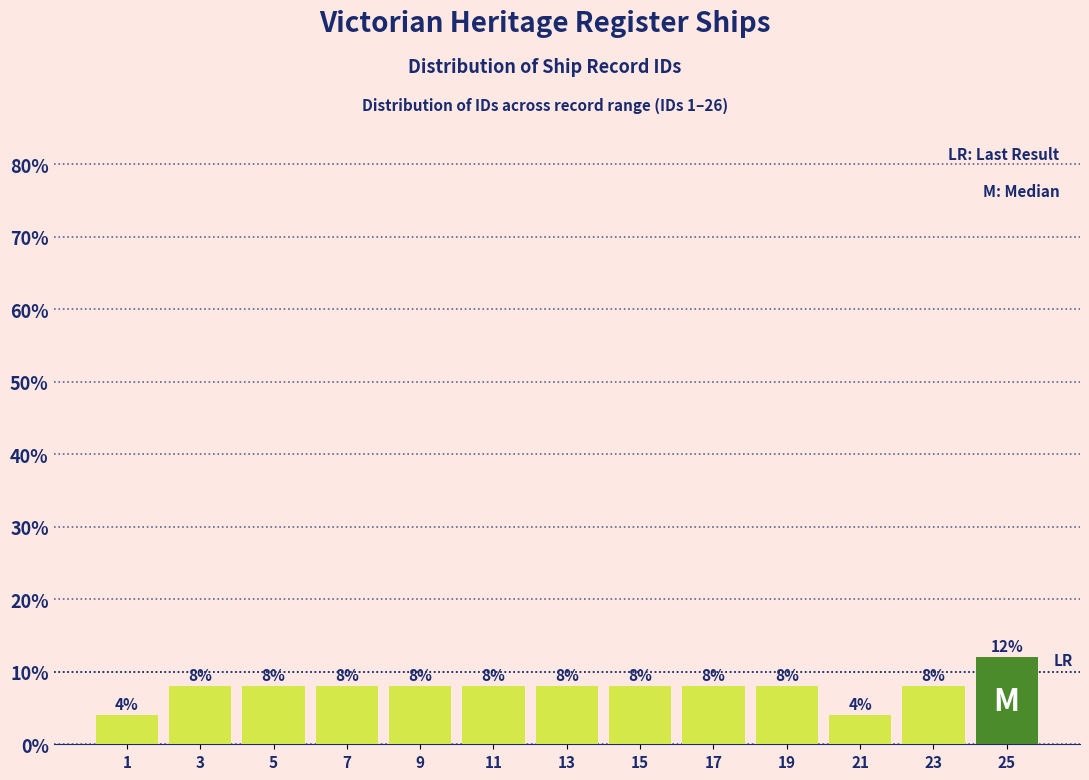

Reading left to right, list every bar in this chart as the range it spans on the x-axis followed by its height.

0 to 2: 4
2 to 4: 8
4 to 6: 8
6 to 8: 8
8 to 10: 8
10 to 12: 8
12 to 14: 8
14 to 16: 8
16 to 18: 8
18 to 20: 8
20 to 22: 4
22 to 24: 8
24 to 26: 12